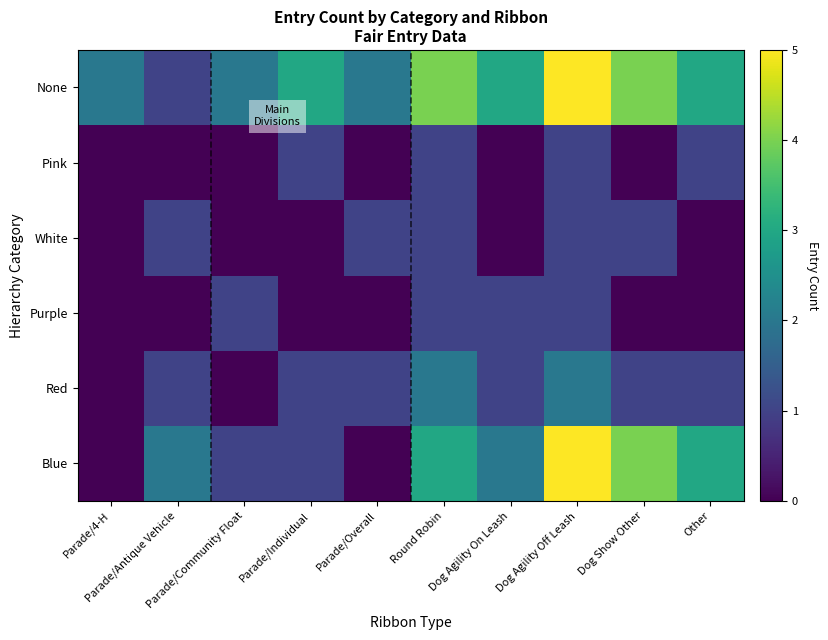

At which category is the sum across all series the highest?

Dog Agility Off Leash